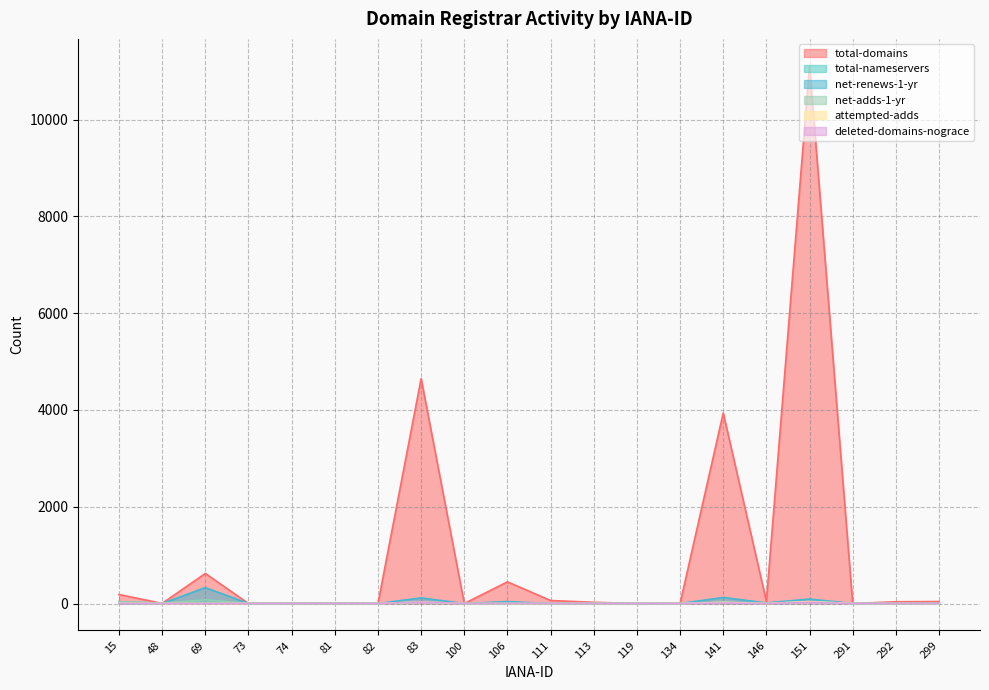

Reading left to right, transcribe all the data shown in this chart.

total-domains: 15=186	48=2	69=621	73=0	74=0	81=13	82=0	83=4647	100=0	106=447	111=62	113=25	119=0	134=0	141=3937	146=43	151=11110	291=0	292=36	299=41
total-nameservers: 15=36	48=7	69=77	73=0	74=0	81=1	82=0	83=33	100=0	106=1	111=0	113=0	119=0	134=0	141=21	146=1	151=37	291=0	292=0	299=0
net-renews-1-yr: 15=0	48=0	69=329	73=0	74=0	81=0	82=0	83=116	100=0	106=40	111=0	113=4	119=0	134=0	141=125	146=12	151=92	291=0	292=0	299=6
net-adds-1-yr: 15=36	48=7	69=77	73=0	74=0	81=1	82=0	83=33	100=0	106=1	111=0	113=0	119=0	134=0	141=21	146=1	151=37	291=0	292=0	299=0
attempted-adds: 15=3	48=0	69=2	73=0	74=0	81=1	82=0	83=31	100=0	106=0	111=0	113=1	119=0	134=0	141=24	146=1	151=40	291=0	292=0	299=0
deleted-domains-nograce: 15=0	48=0	69=0	73=0	74=0	81=0	82=0	83=31	100=0	106=2	111=1	113=0	119=0	134=0	141=11	146=0	151=26	291=0	292=0	299=0